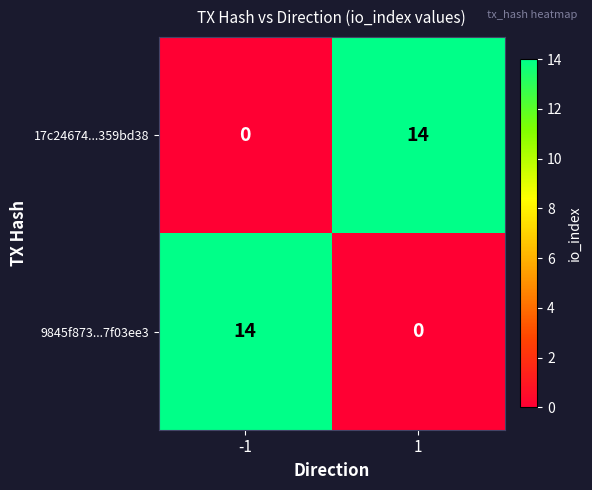

What is the sum of the 17c24674...359bd38 values at -1 and 1?

14